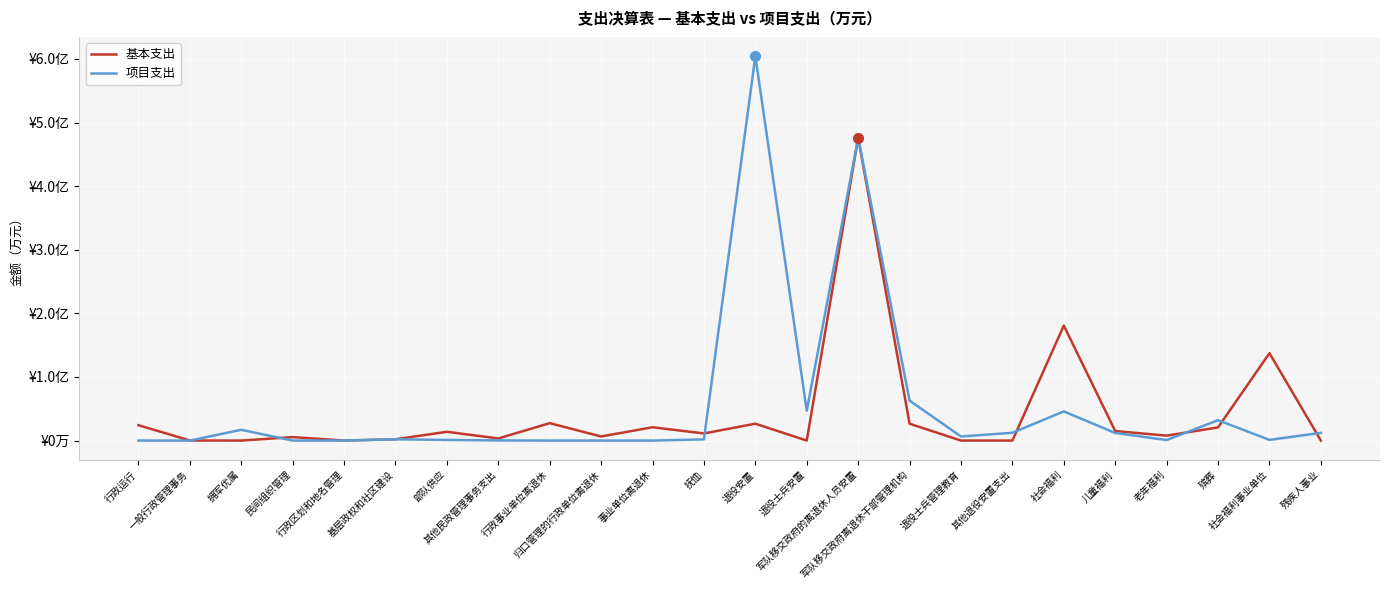

What are all the series names shown in the legend?

基本支出, 项目支出